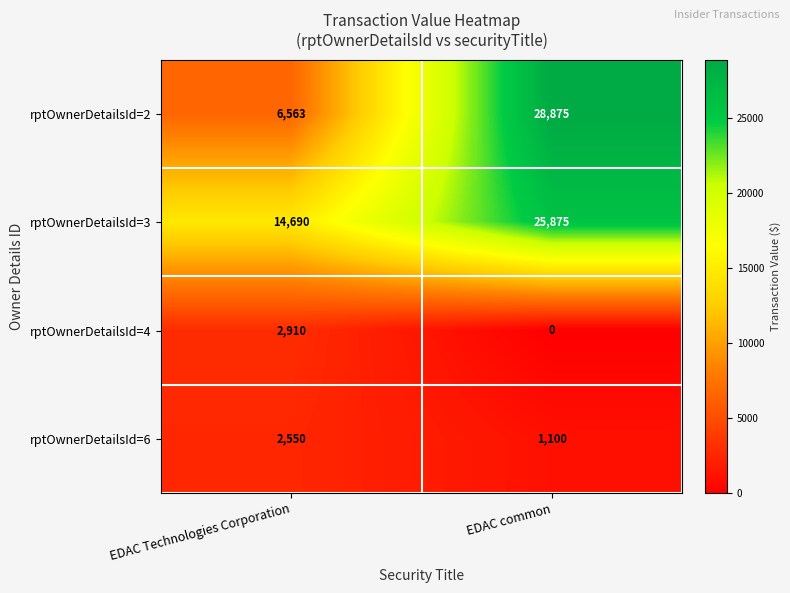

Which series changed the most between EDAC Technologies Corporation and EDAC common?

rptOwnerDetailsId=2